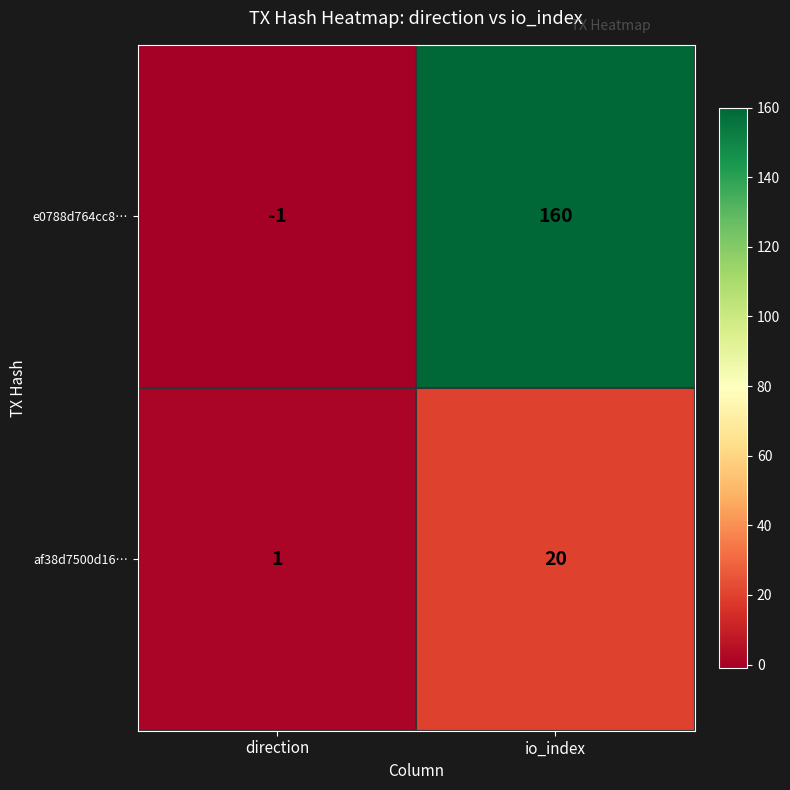

What is the maximum value for e0788d764cc8…?

160